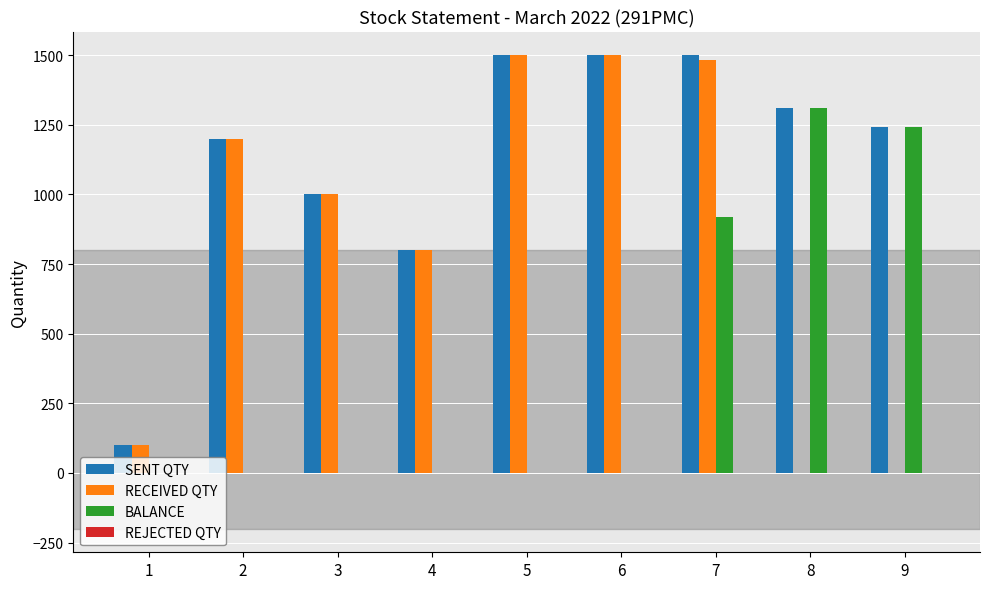

At which category is the sum across all series the highest?

7